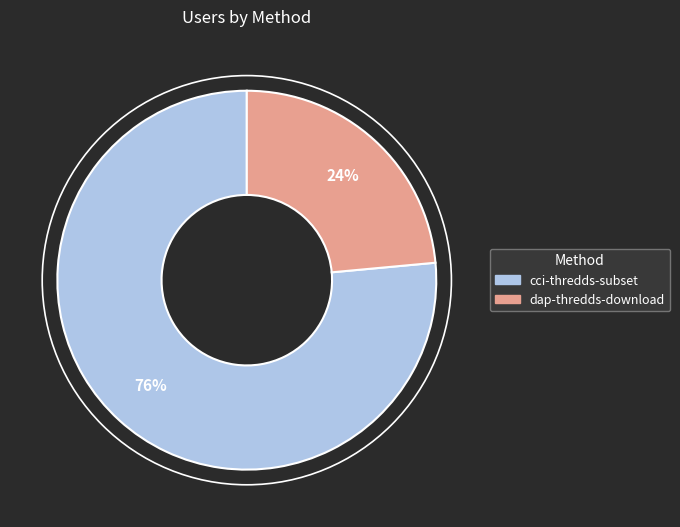

True or false: cci-thredds-subset accounts for 76% of the total.

True